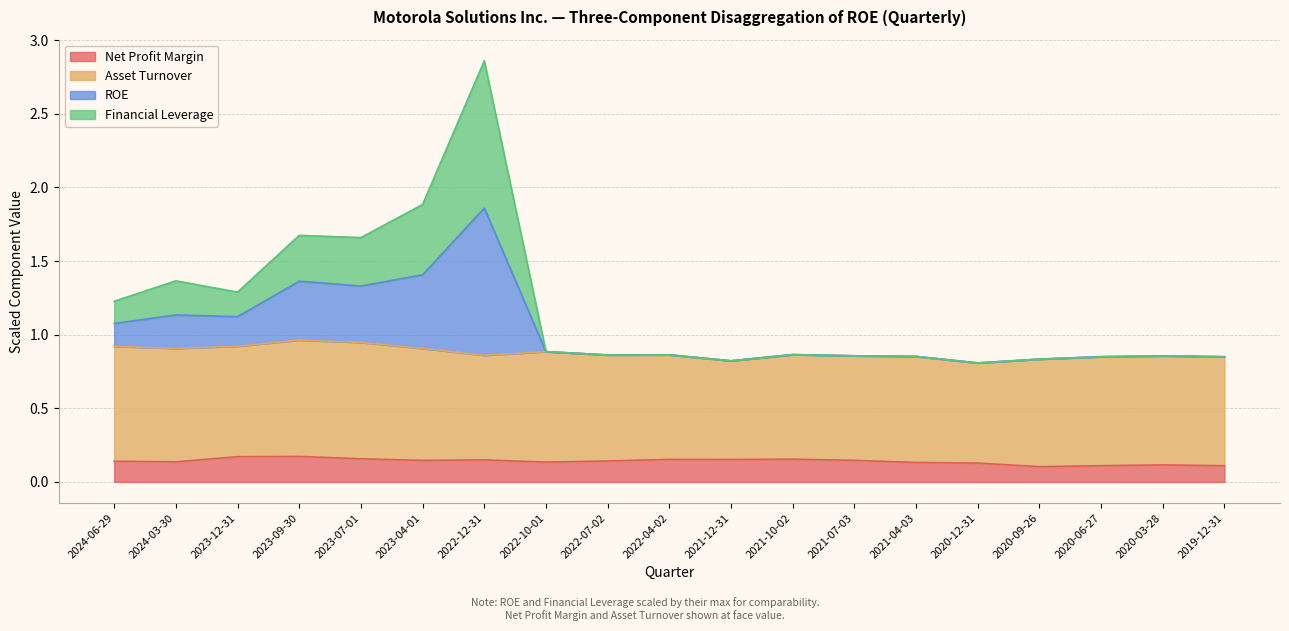

How many categories are shown in the chart?

19